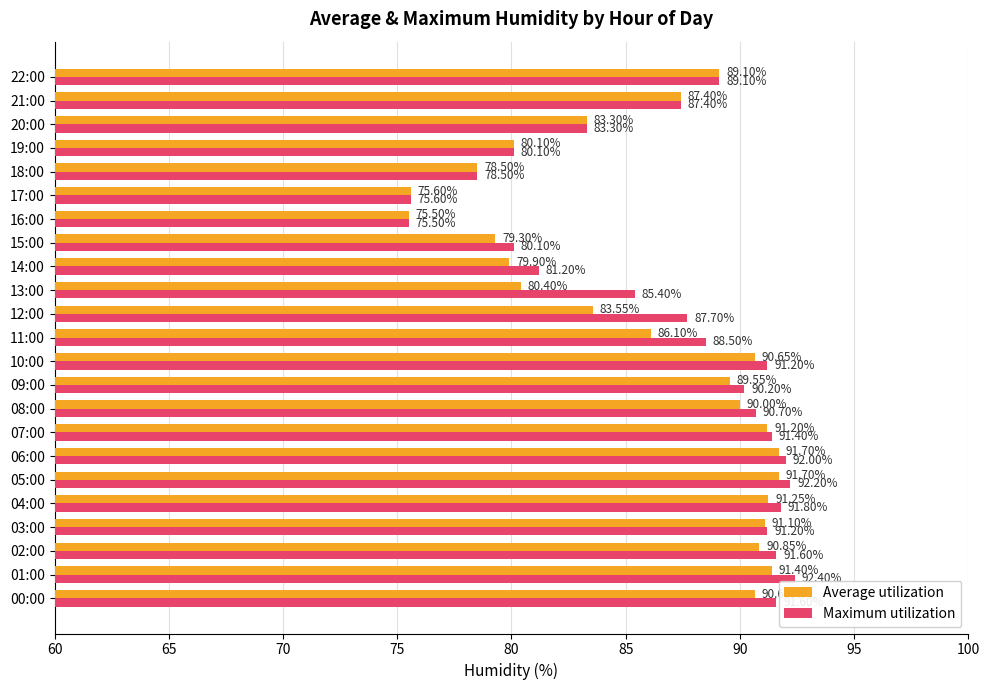

What is the difference between the second highest and second lowest values in the Maximum utilization series?

16.6